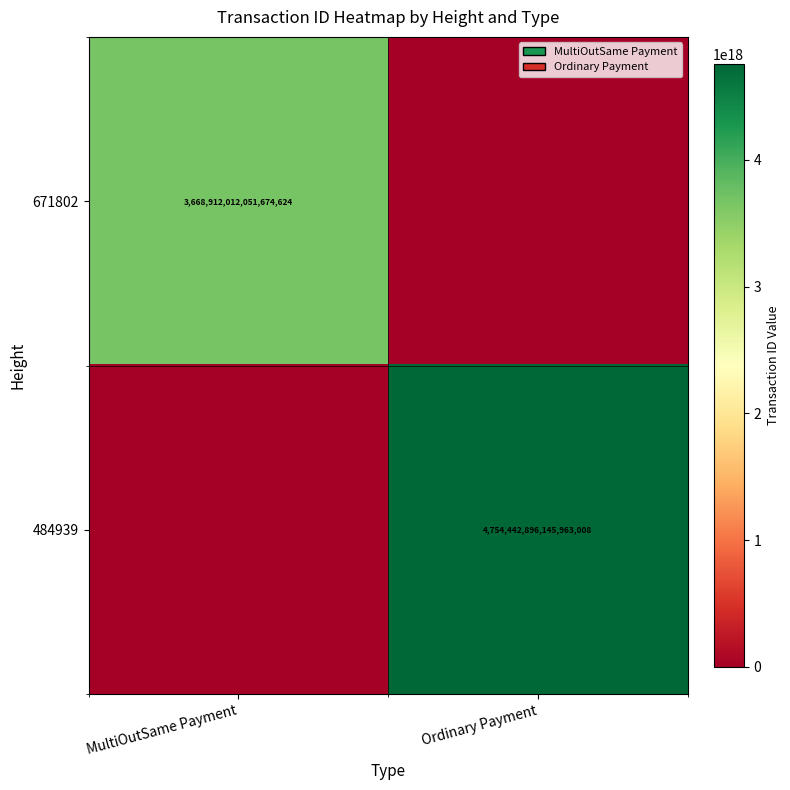

Is the value of 484939 at Ordinary Payment greater than the value of 671802 at MultiOutSame Payment?

Yes